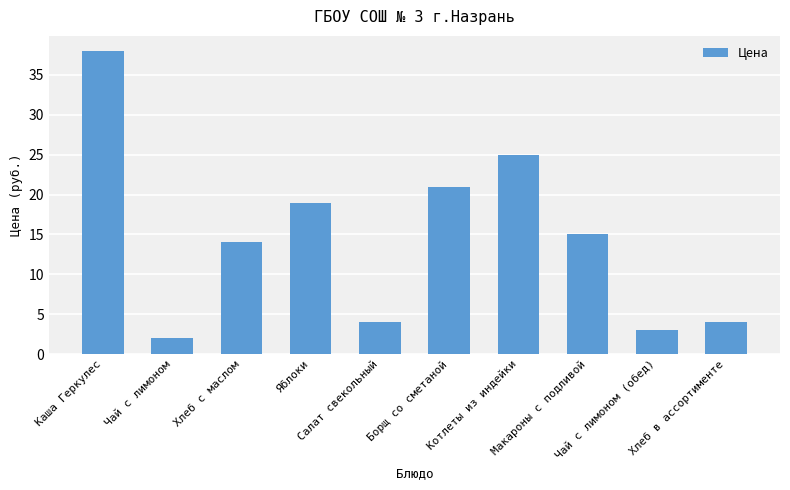

What is the label of the 9th bar from the right?

Чай с лимоном